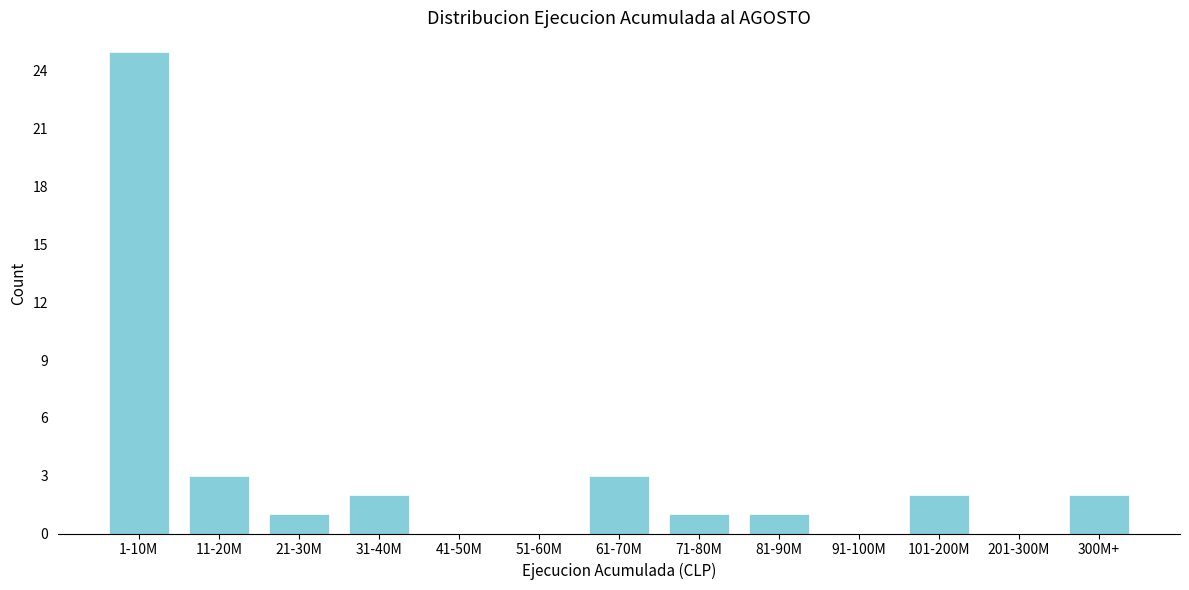

Reading left to right, list all the values displayed in this chart.

1-10M=25	11-20M=3	21-30M=1	31-40M=2	41-50M=0	51-60M=0	61-70M=3	71-80M=1	81-90M=1	91-100M=0	101-200M=2	201-300M=0	300M+=2